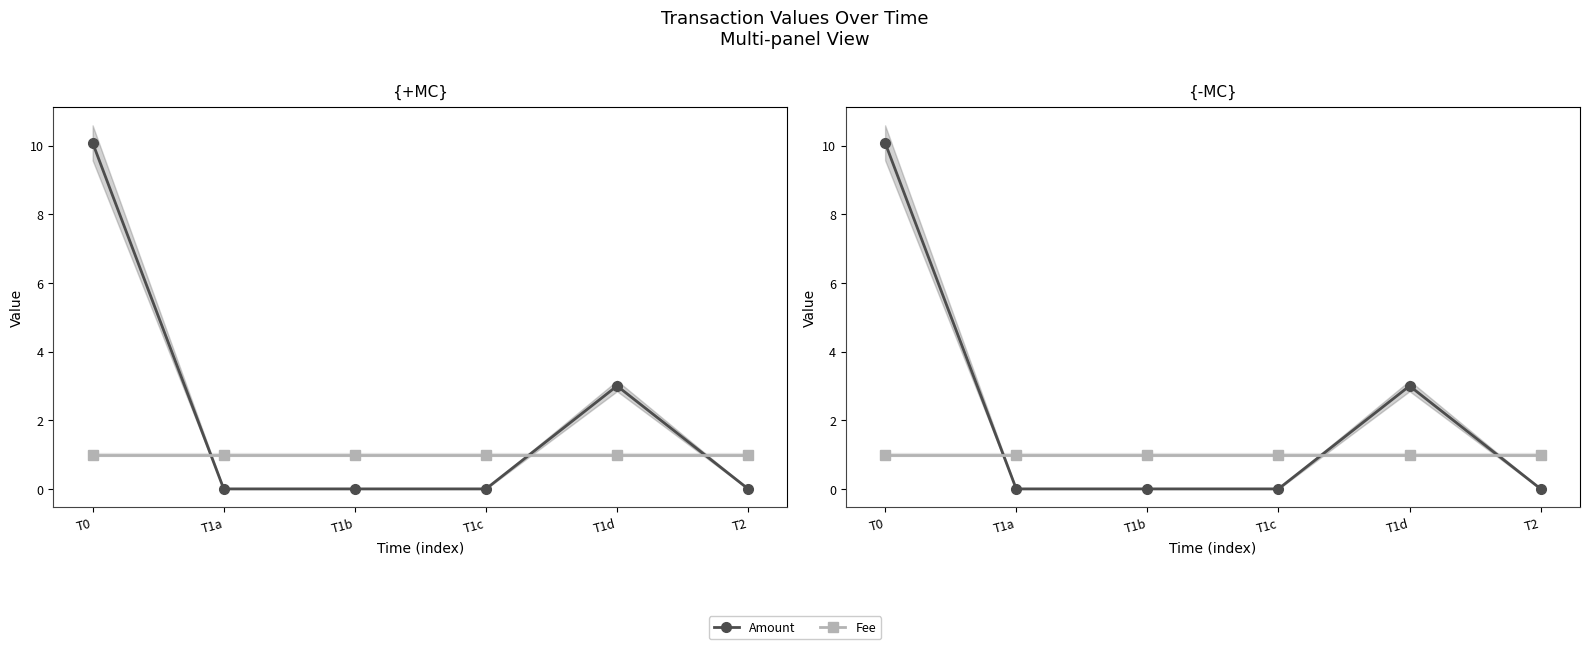

At how many categories does at least one series exceed 6?

1